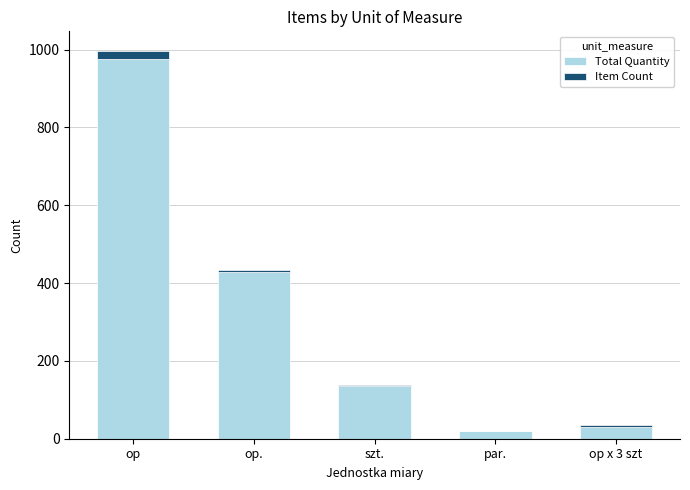

The Total Quantity series shows 759 at op.. True or false?

False